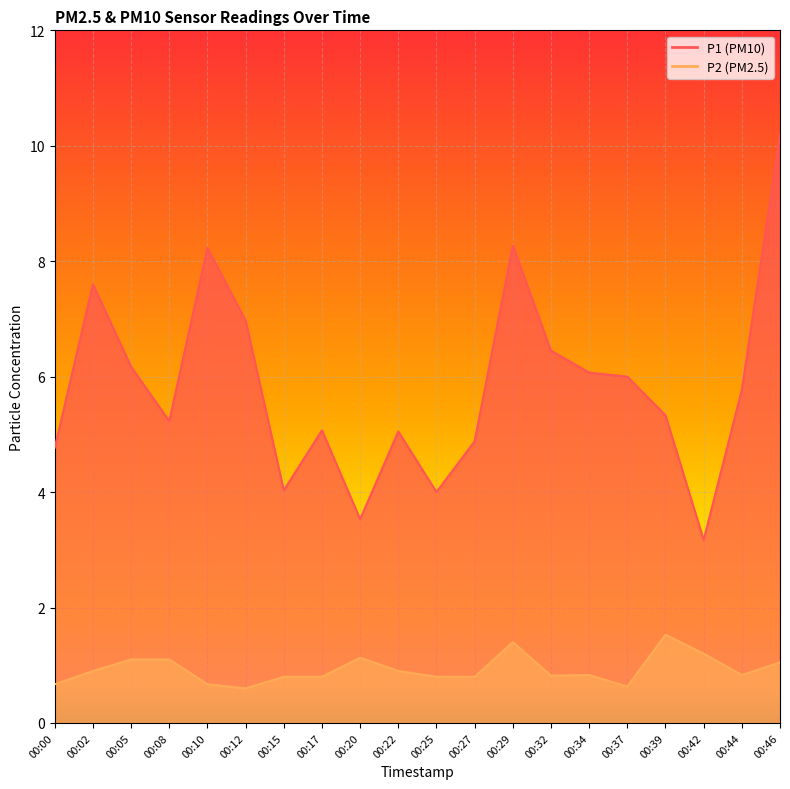

Is the value of P1 at 00:10 greater than the value of P2 at 00:15?

Yes